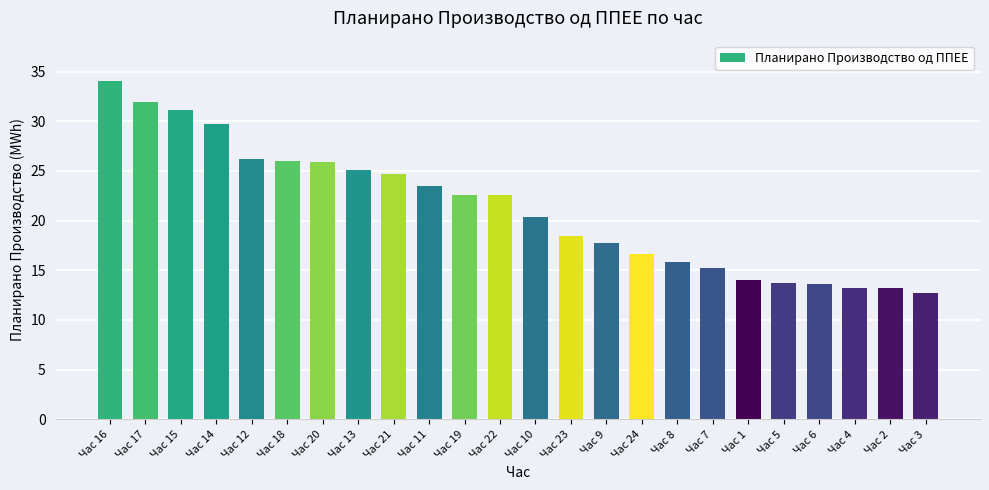

What is the average value?

21.2